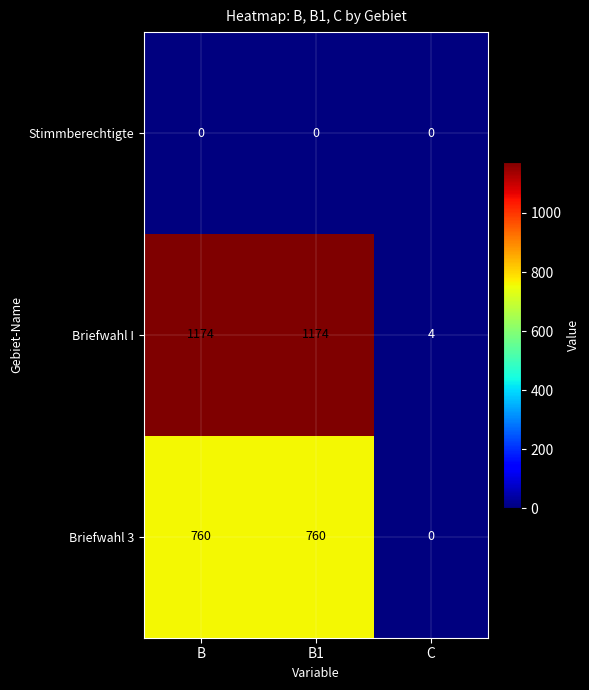

List the series in order of their overall mean, highest first.

Briefwahl I, Briefwahl 3, Stimmberechtigte